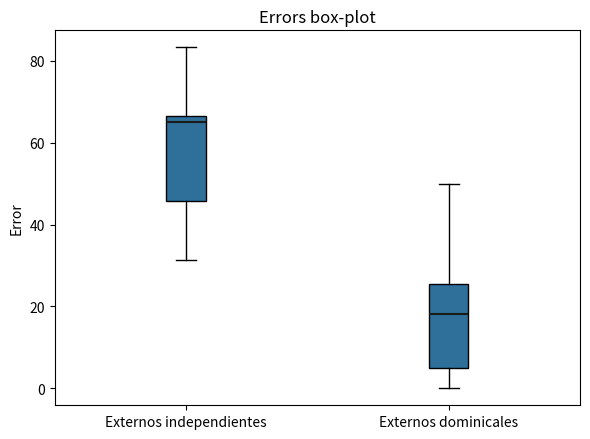

Where does the median line of the box for Externos dominicales sit on the y-axis? The values are not printed on the chart, so give them approximately, as read against the axis.

18